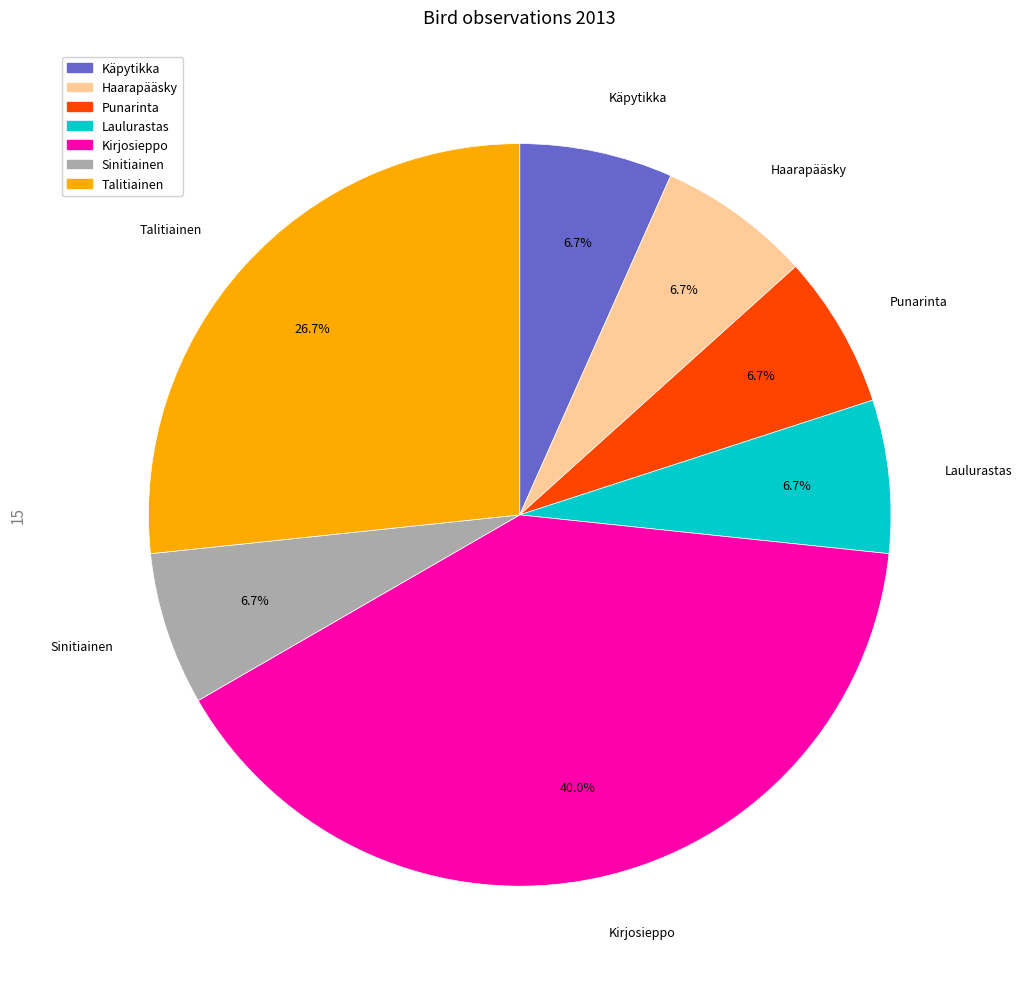

Which slice is the largest?

Kirjosieppo